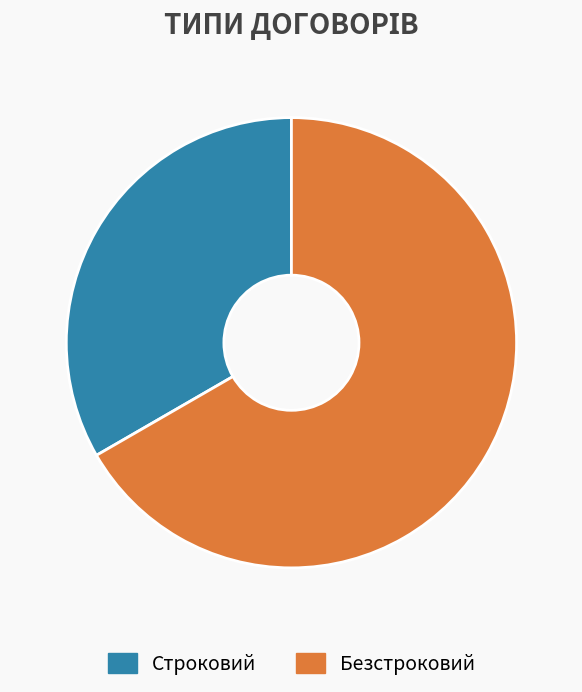

Between Безстроковий and Строковий, which is larger?

Безстроковий